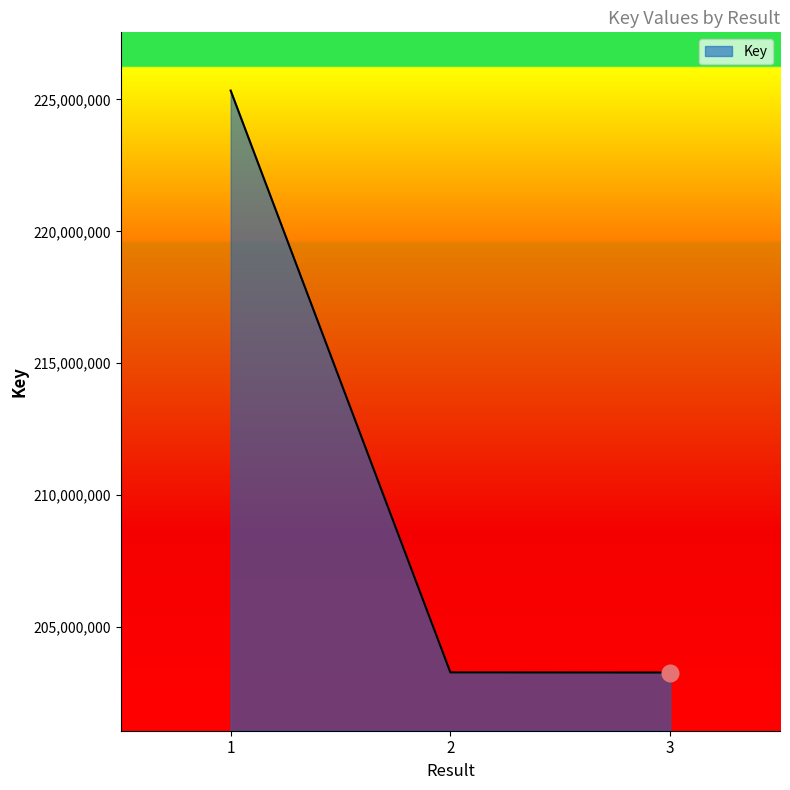

What is the change in value from 1 to 3?

-22060542